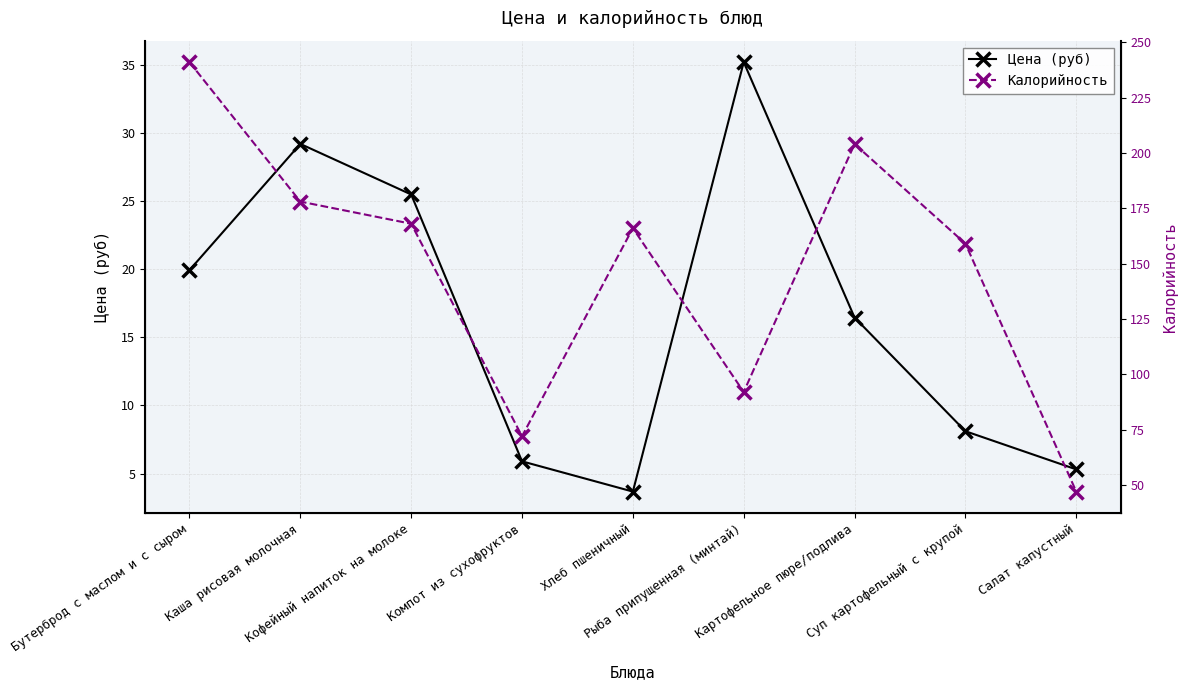

True or false: Калорийность and Цена (руб) intersect in this chart.

False